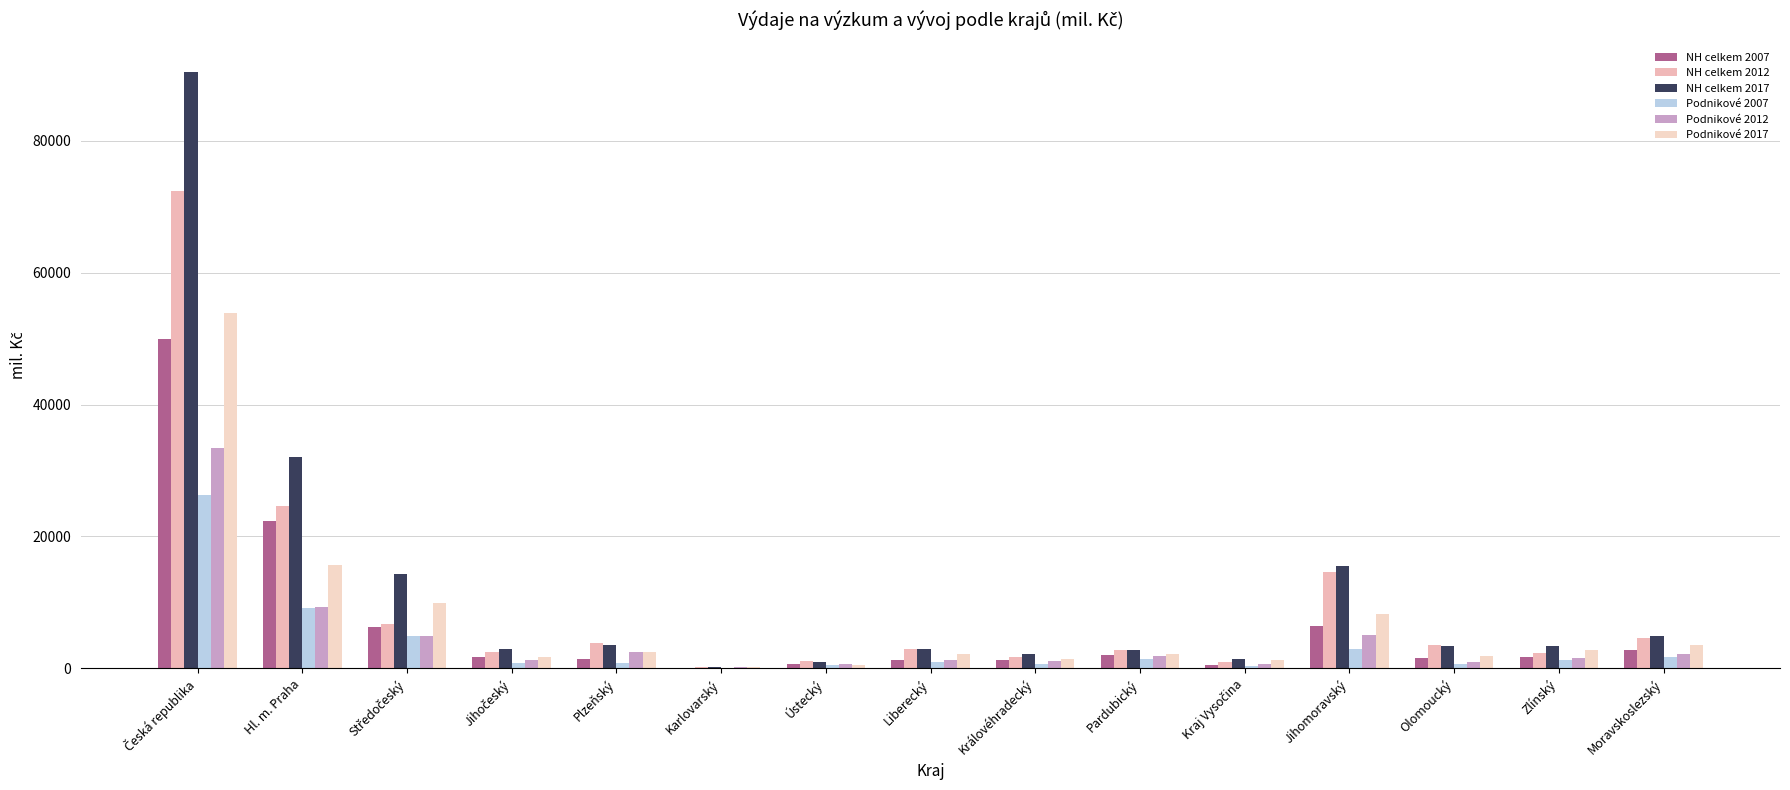

Where is NH celkem 2017 nearest to the value 45298?

Hl. m. Praha